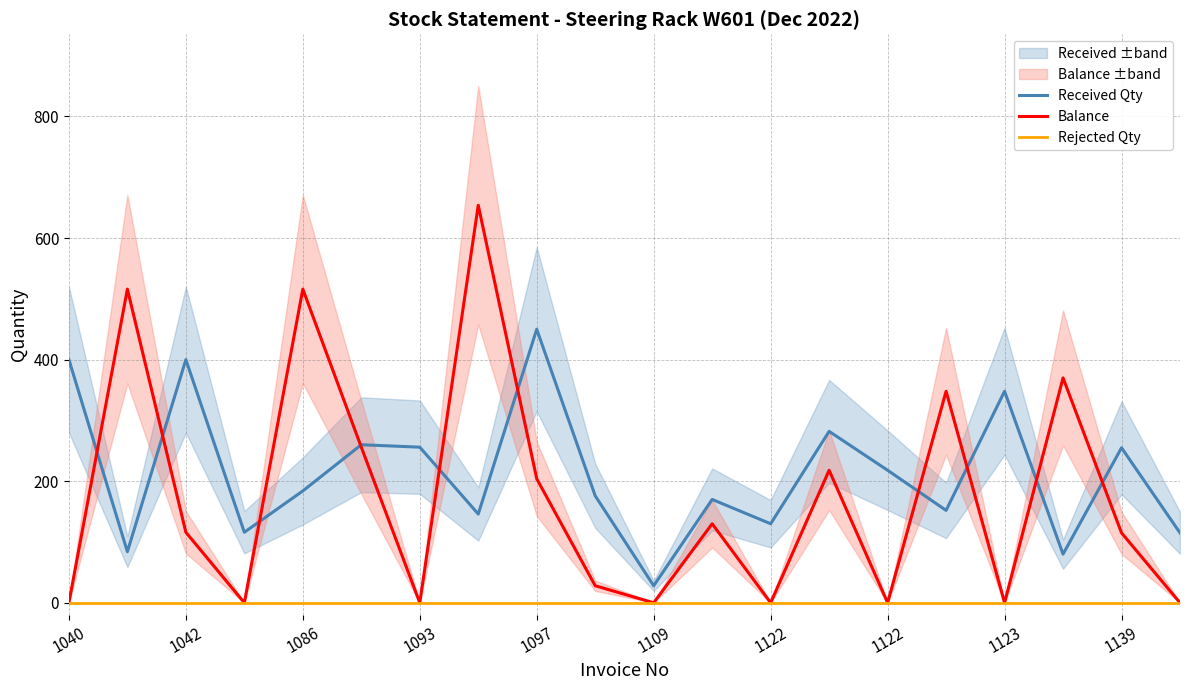

Rank the series at 11 from lowest to highest value.

Rejected Qty, Balance, Received Qty